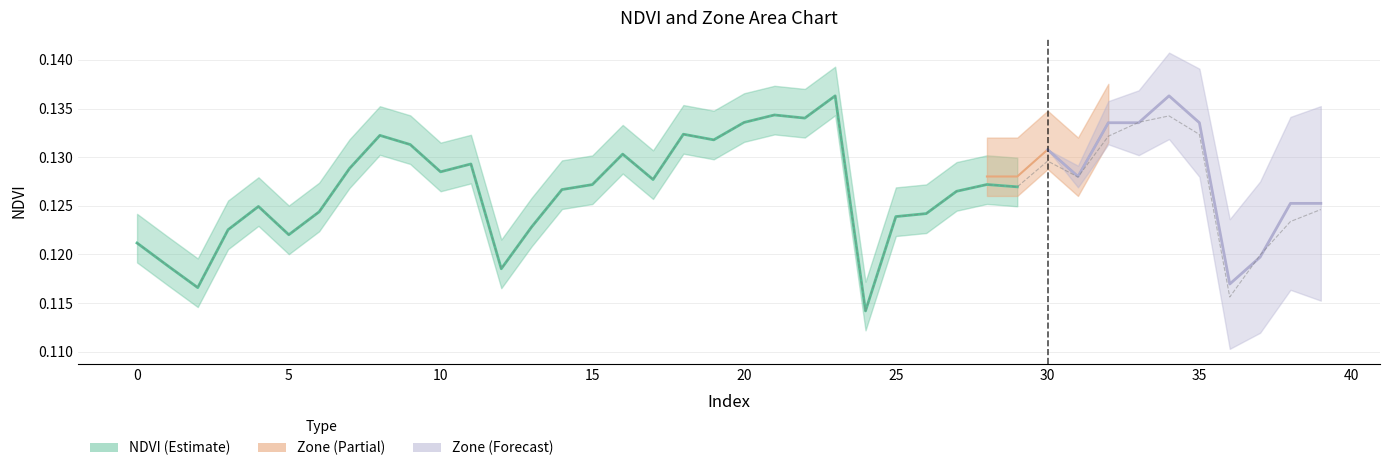

Reading right to left, list all the values displayed in this chart.

0.1	0.1	0.1	0.1	0.1	0.1	0.1	0.1	0.1	0.1	0.1	0.1	0.1	0.1	0.1	0.1	0.1	0.1	0.1	0.1	0.1	0.1	0.1	0.1	0.1	0.1	0.1	0.1	0.1	0.1	0.1	0.1	0.1	0.1	0.1	0.1	0.1	0.1	0.1	0.1